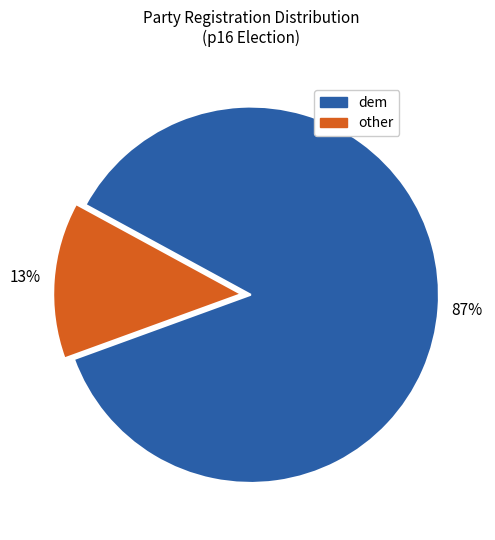

Is there any slice that represents more than half of the pie?

Yes